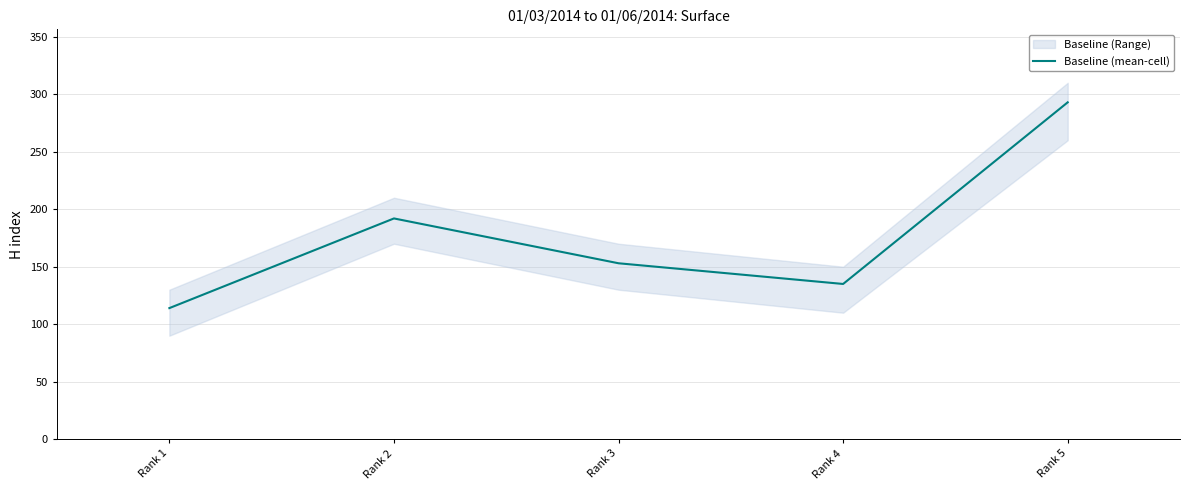

Rank the categories by value from lowest to highest.

Rank 1, Rank 4, Rank 3, Rank 2, Rank 5